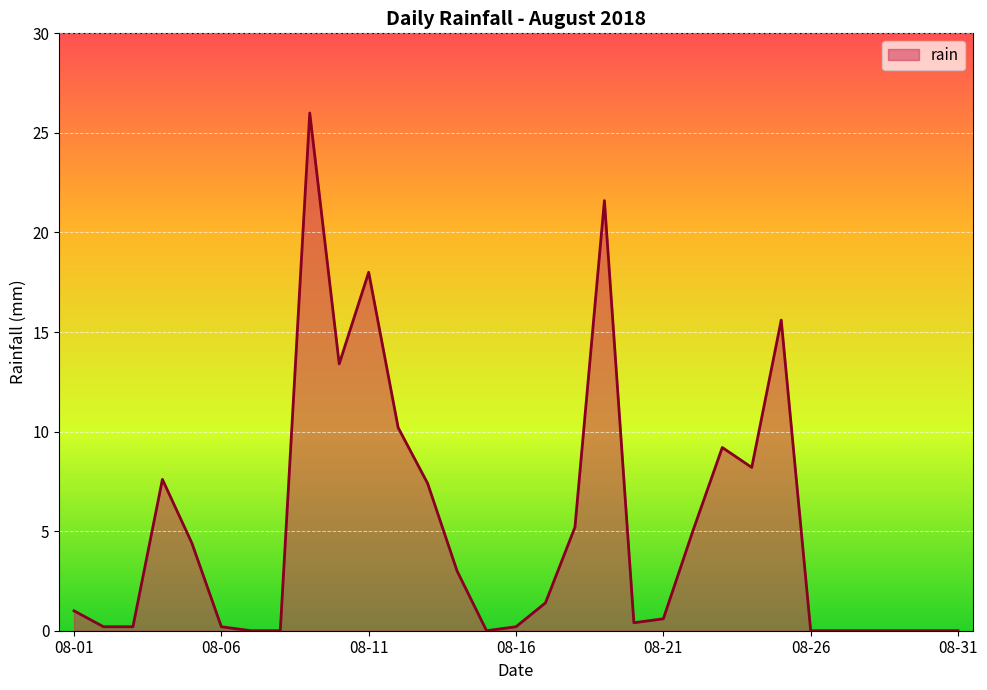

True or false: the data has more than 2 interior local peaks.

True